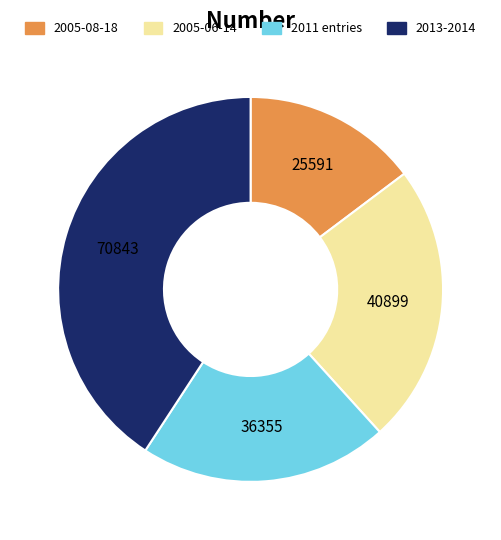

Is there any slice that represents more than half of the pie?

No